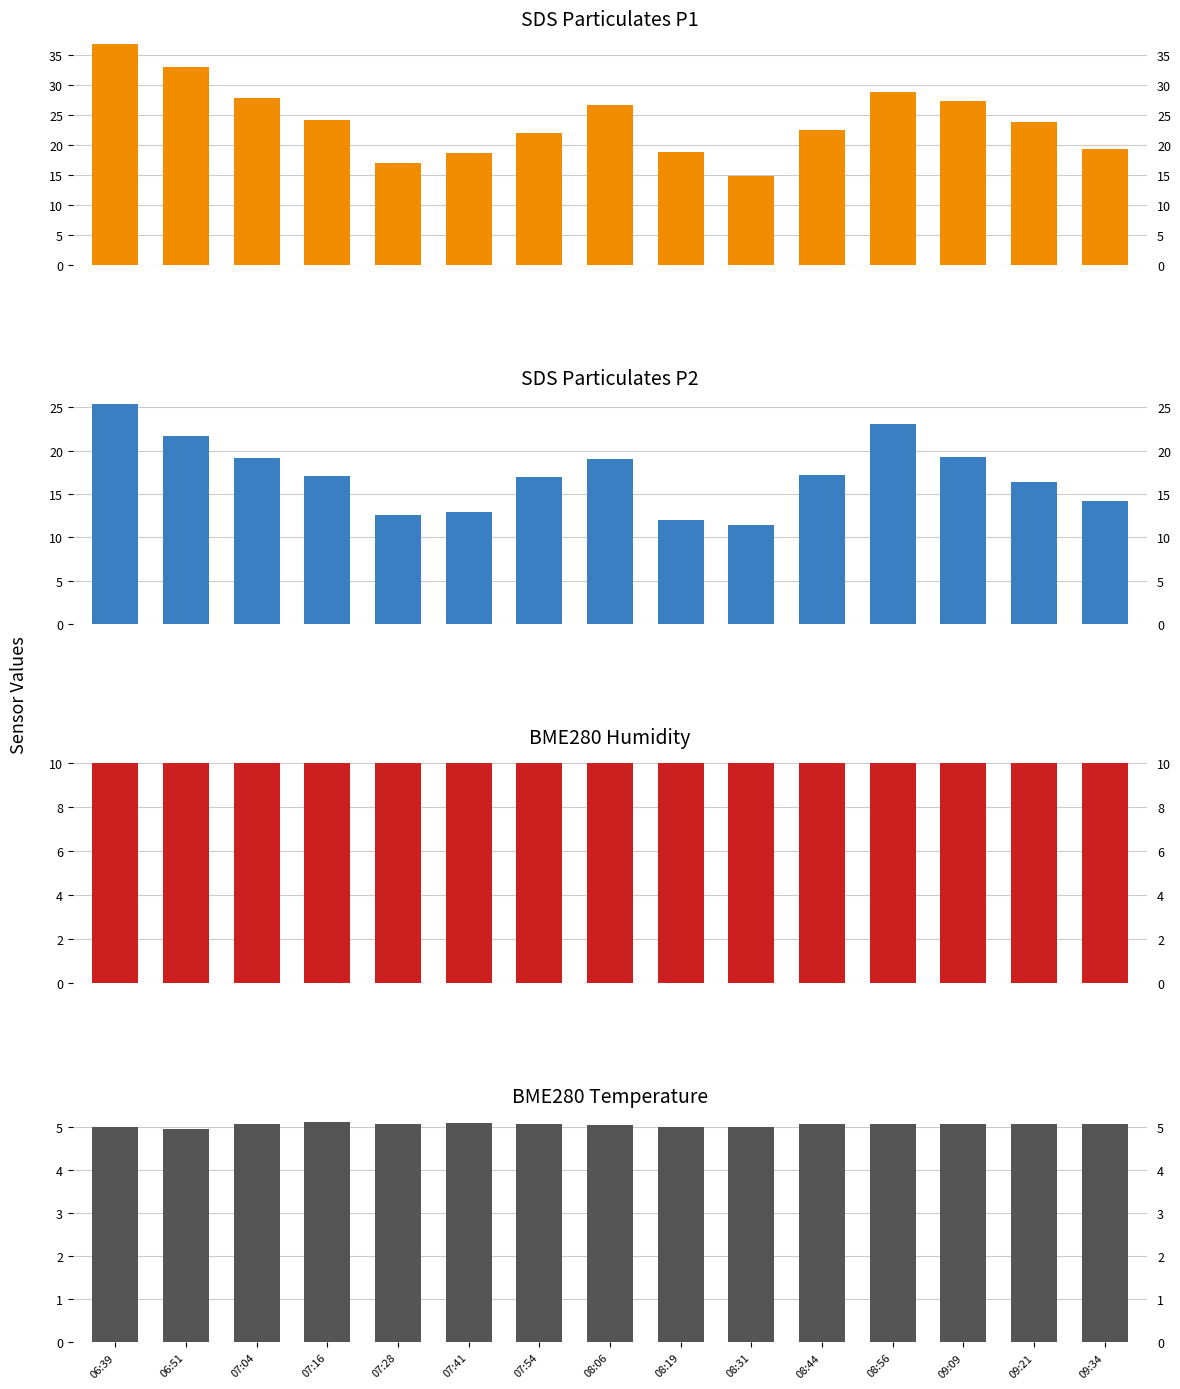

What position from the right is 06:39?

15